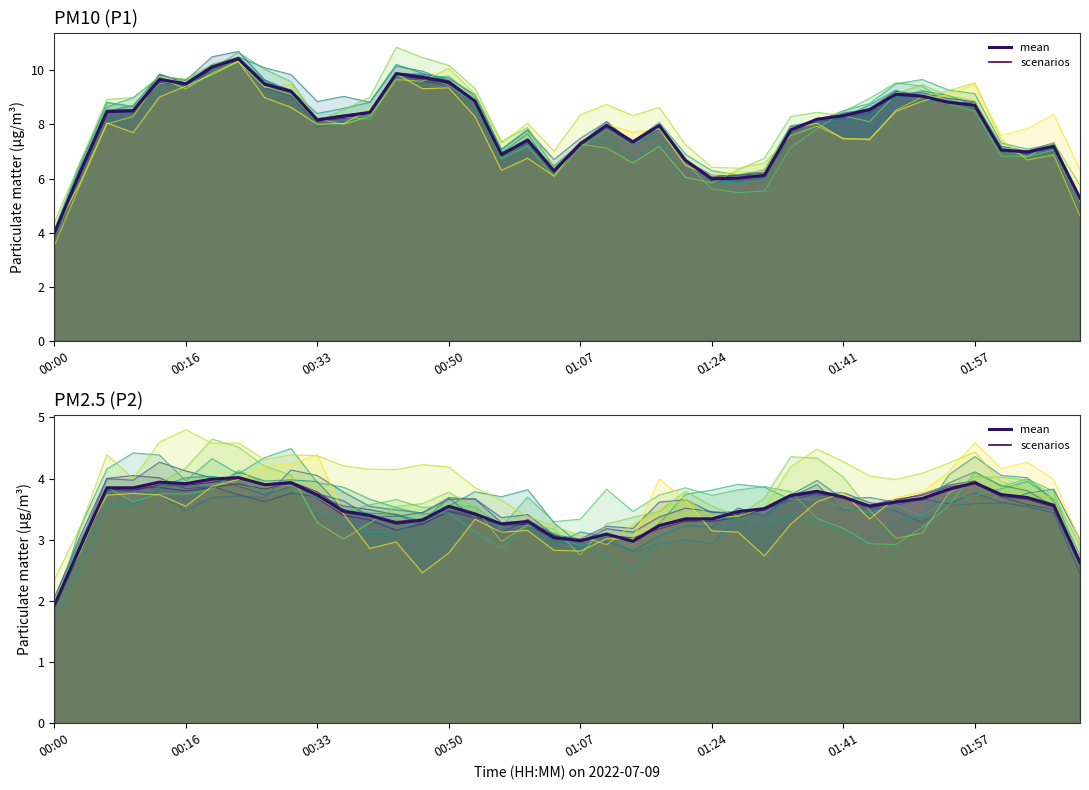

How many interior local valleys does the mean series have?

7